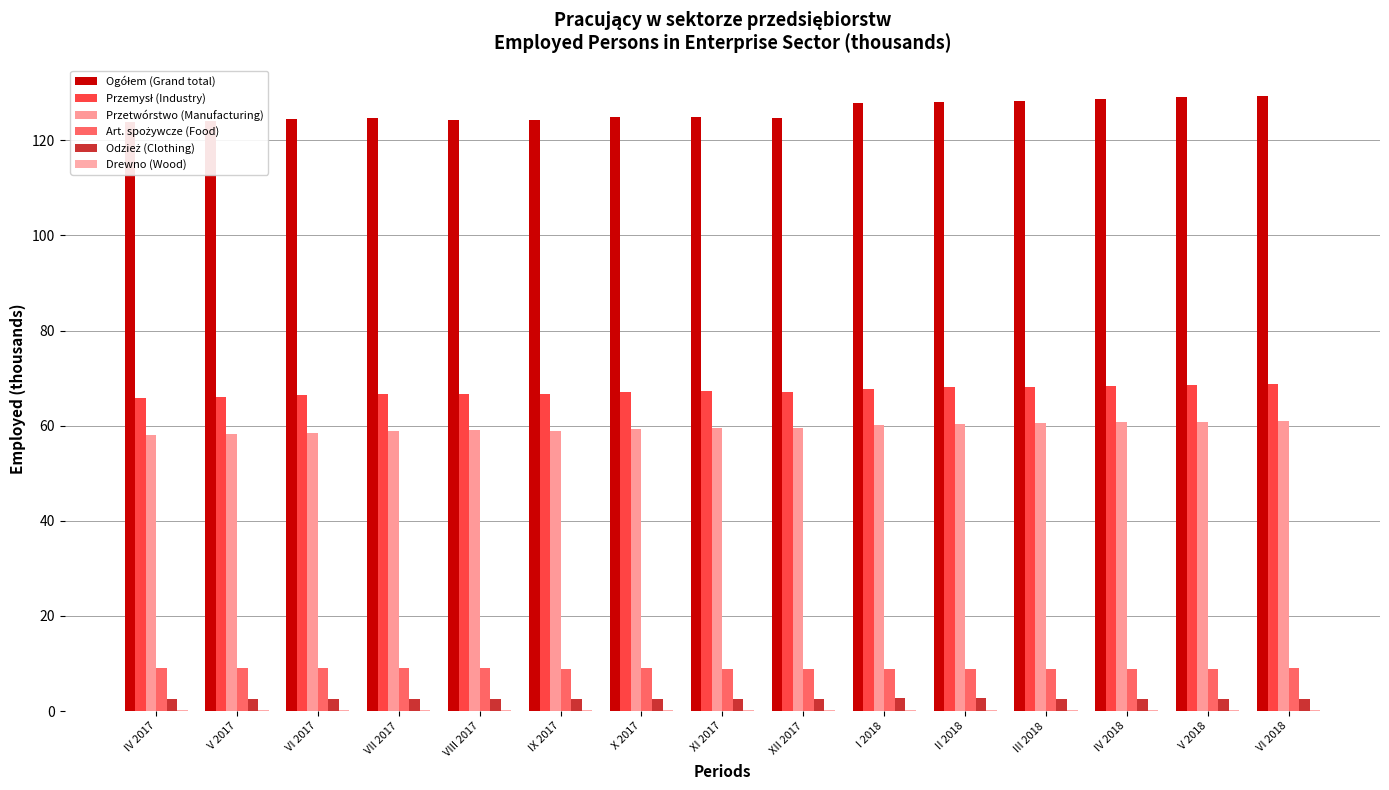

List the labels in order of Art. spożywcze (Food) value, largest first.

VII 2017, VIII 2017, VI 2017, VI 2018, IV 2017, V 2017, X 2017, XI 2017, III 2018, V 2018, XII 2017, IV 2018, II 2018, I 2018, IX 2017